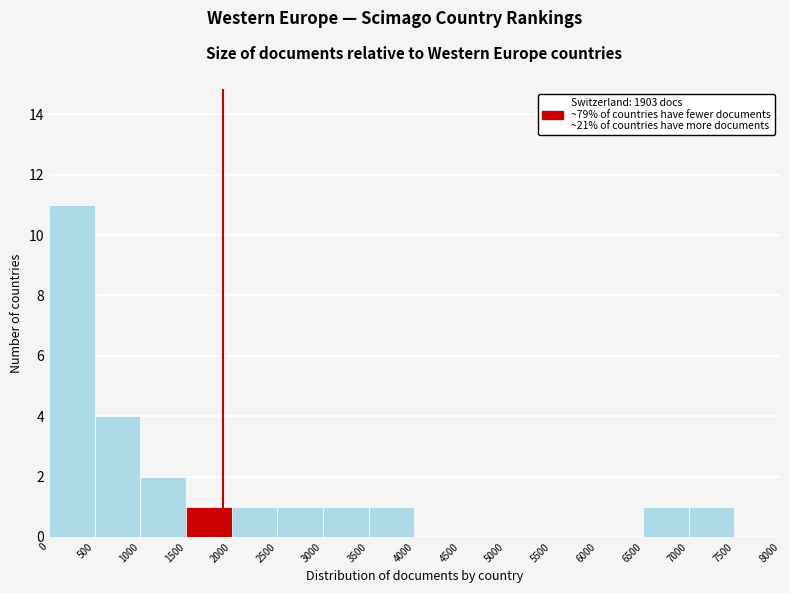

Reading left to right, list every bar in this chart as the range it spans on the x-axis followed by its height. The values are not printed on the chart, so give them approximately, as read against the axis.

0 to 500: 11
500 to 1000: 4
1000 to 1500: 2
1500 to 2000: 1
2000 to 2500: 1
2500 to 3000: 1
3000 to 3500: 1
3500 to 4000: 1
4000 to 4500: 0
4500 to 5000: 0
5000 to 5500: 0
5500 to 6000: 0
6000 to 6500: 0
6500 to 7000: 1
7000 to 7500: 1
7500 to 8000: 0